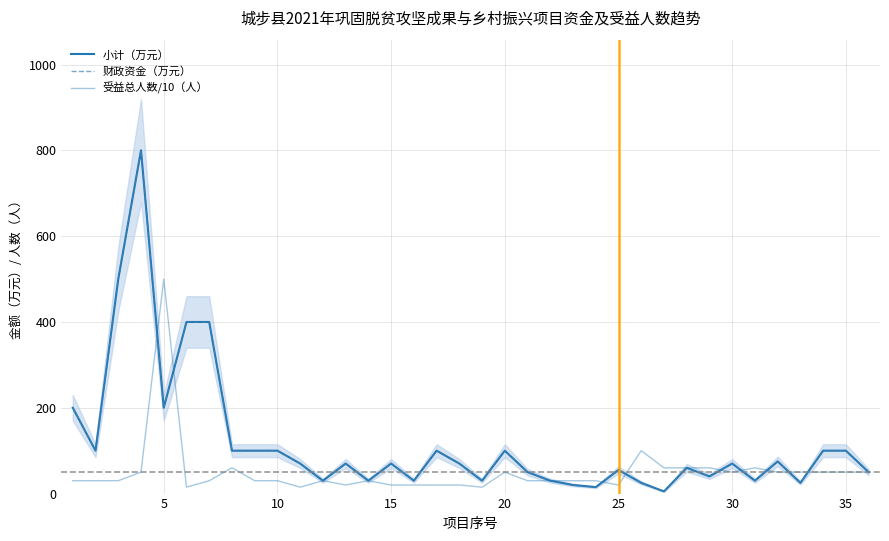

Which series has the largest range (max minus min)?

小计（万元）